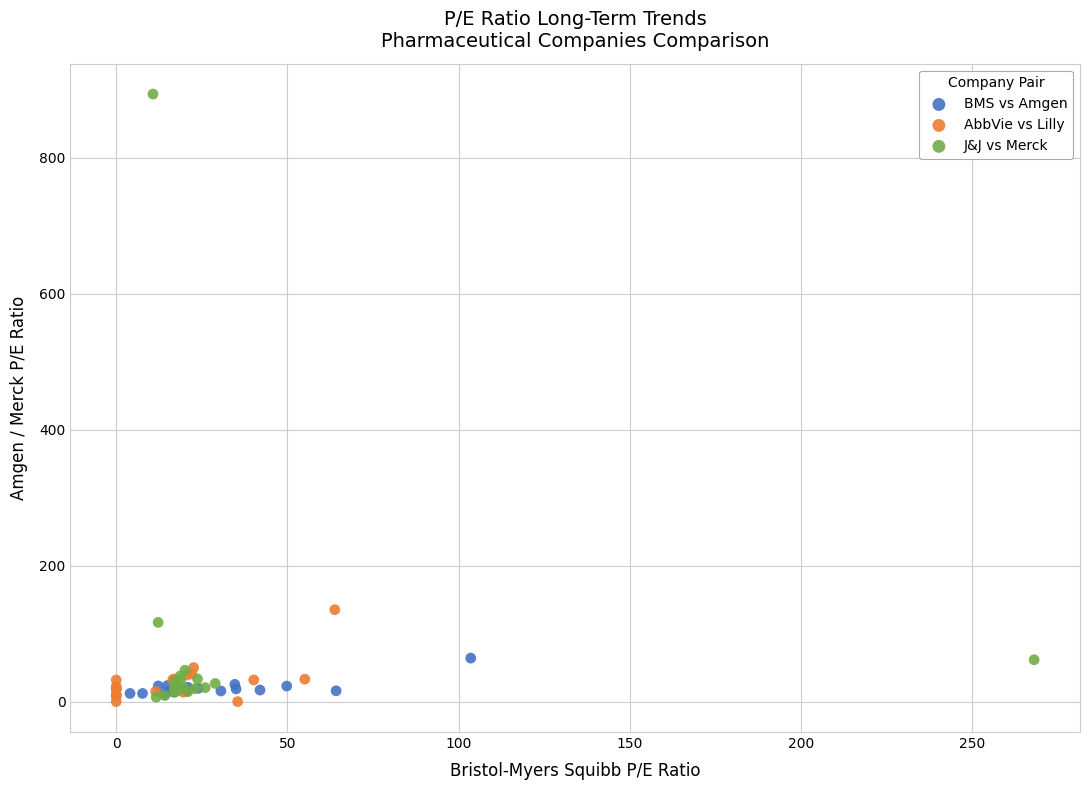

Which series has the largest Y range (max minus min)?

J&J vs Merck